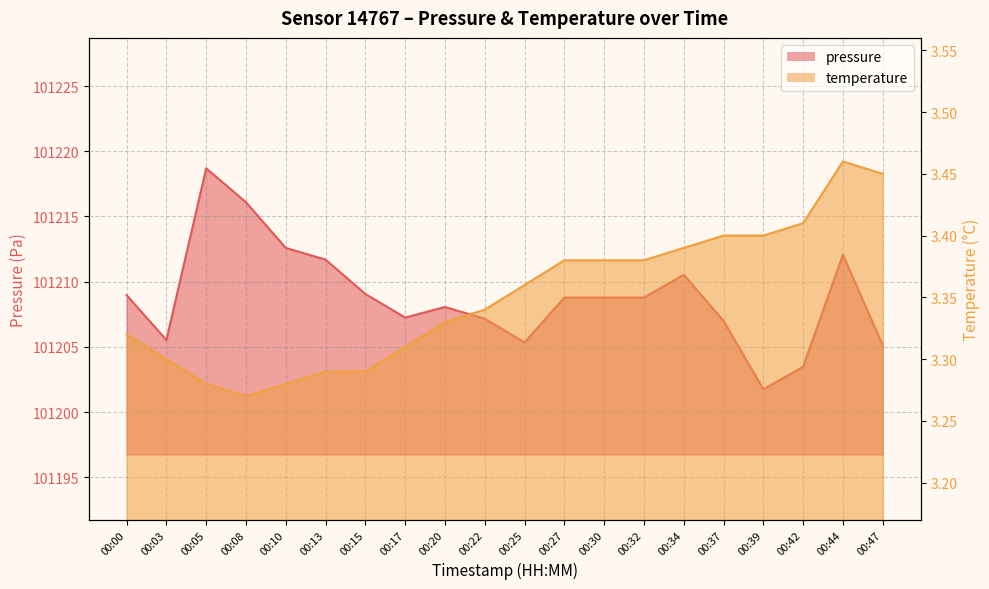

What is the maximum value shown in the chart?

101218.7